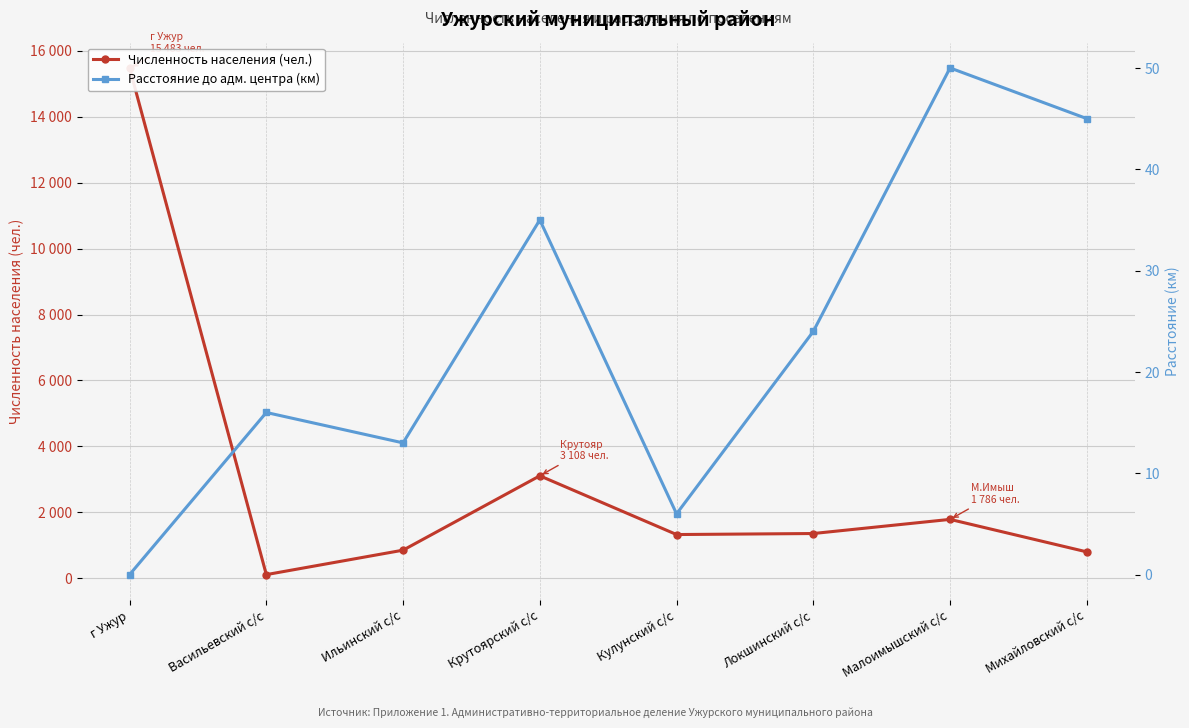

How many lines are shown in the chart?

2